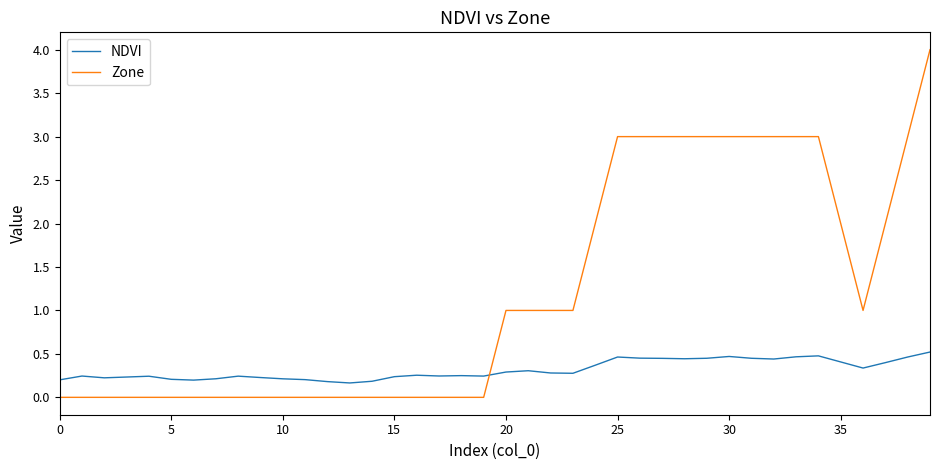

Does the chart display data point markers on the line(s)?

No